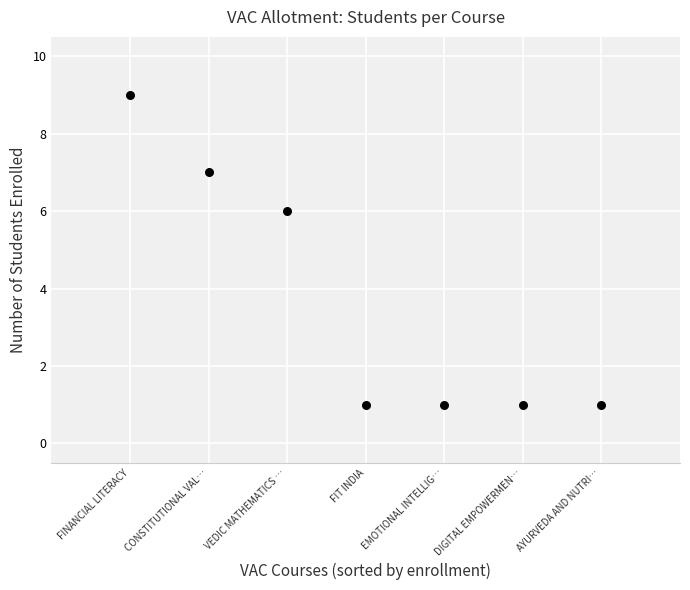

What Y value in the scatter plot is closest to 5?

6